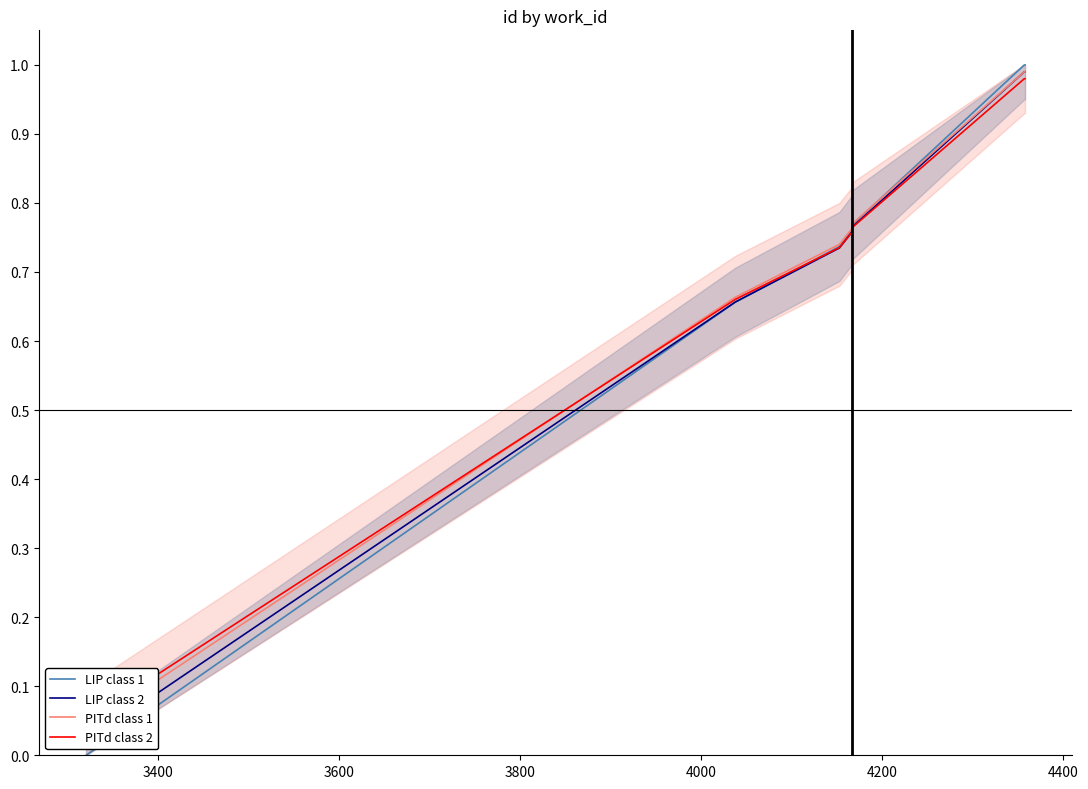

True or false: LIP class 1 has more than 0 points higher than both neighbors.

False